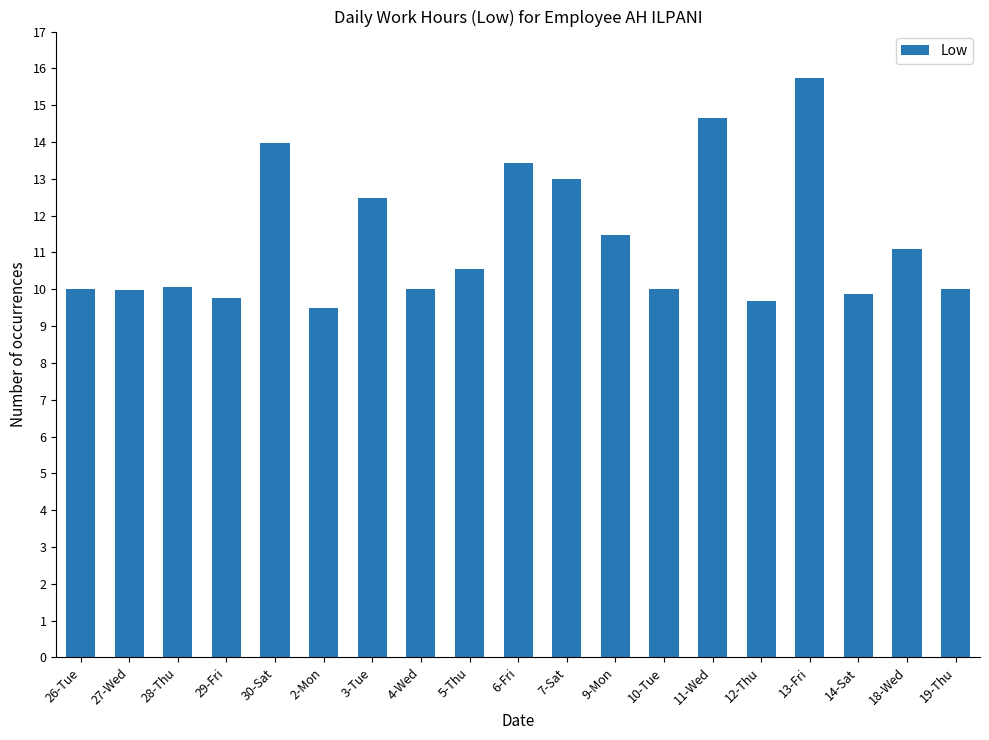

How many distinct data groups are displayed?

1